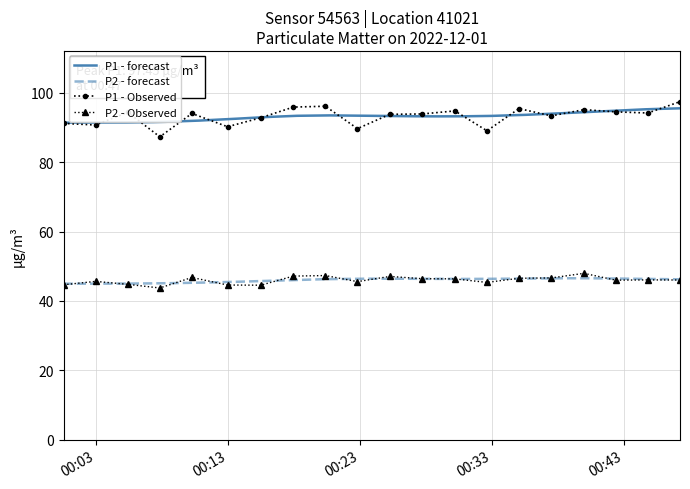

Which series has the widest spread of values?

P1